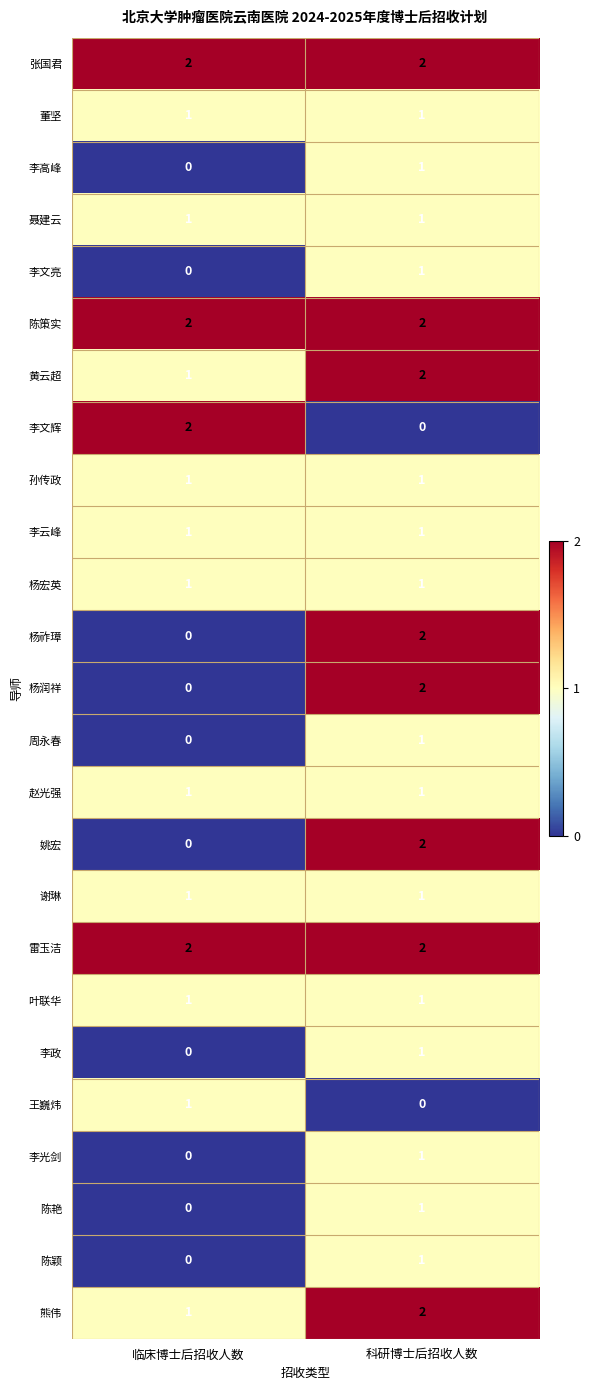

At which label is 姚宏 closest to 1?

临床博士后招收人数